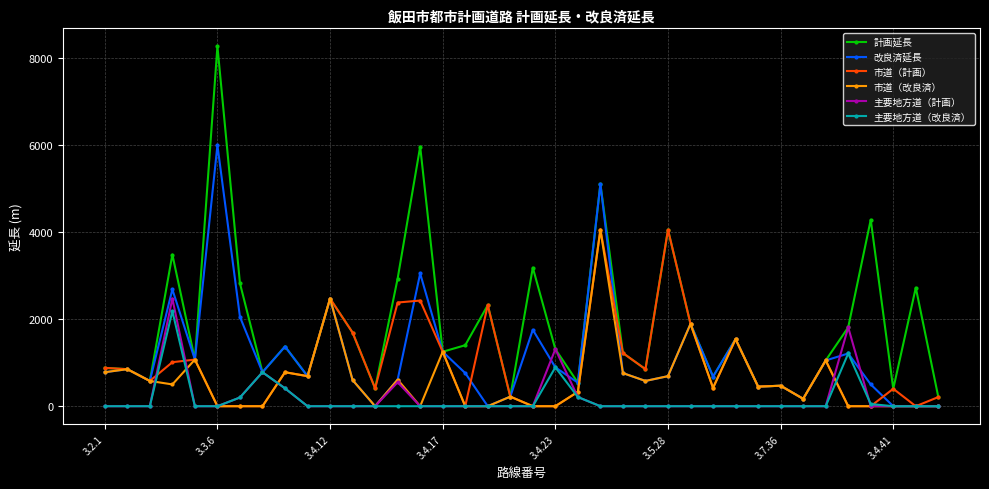

Which series has the largest total across all categories?

計画延長